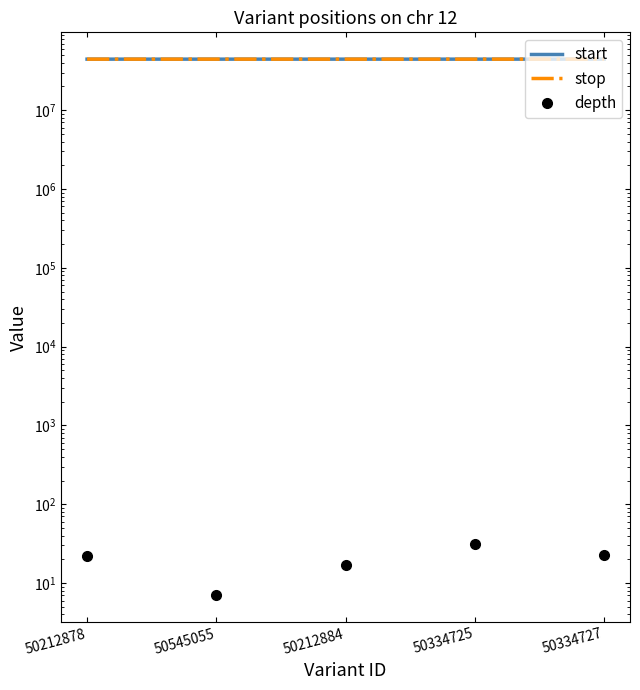

True or false: start has a value of 44435761 at 50334727.

True